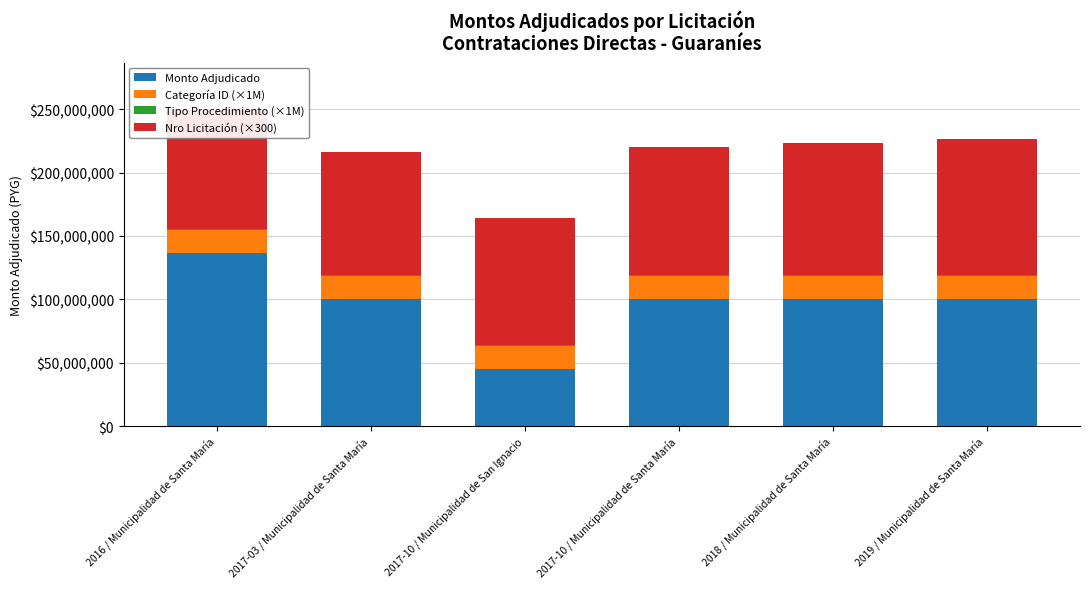

How many categories are shown in the chart?

6